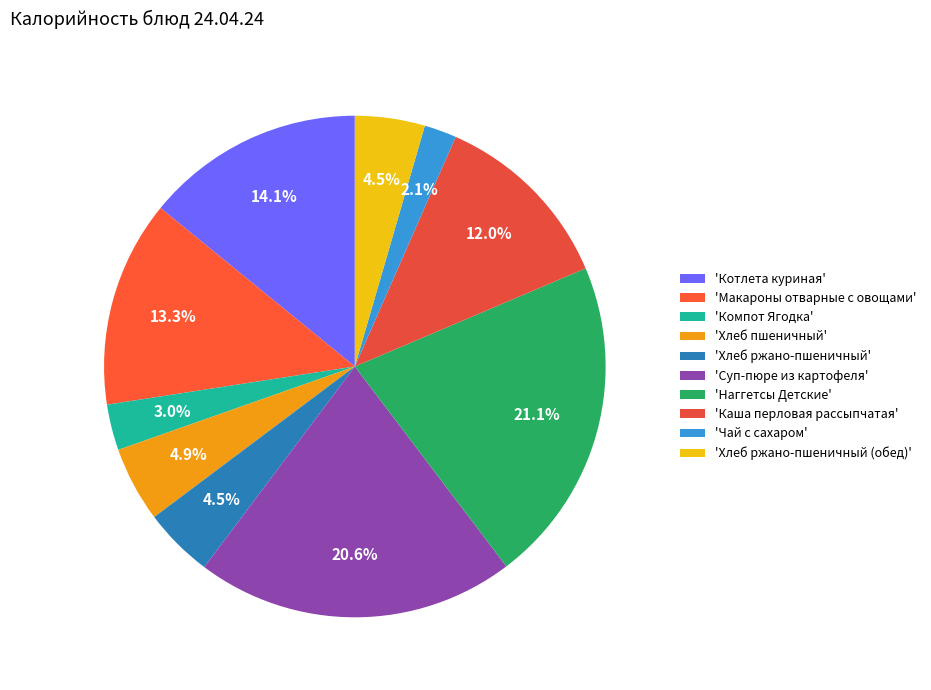

How many slices are in this pie chart?

10